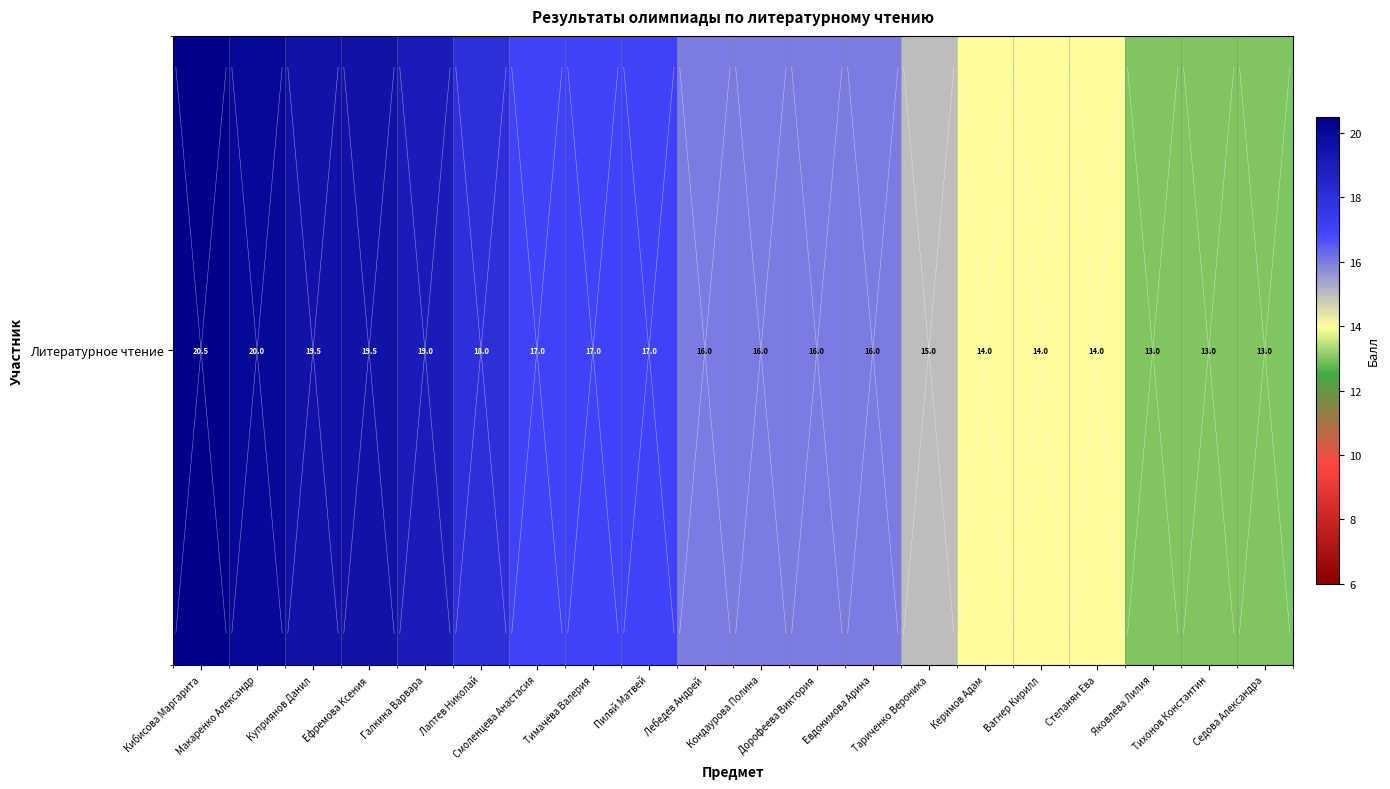

What is the change in value from Пиляй Матвей to Вагнер Кирилл?

-3.0